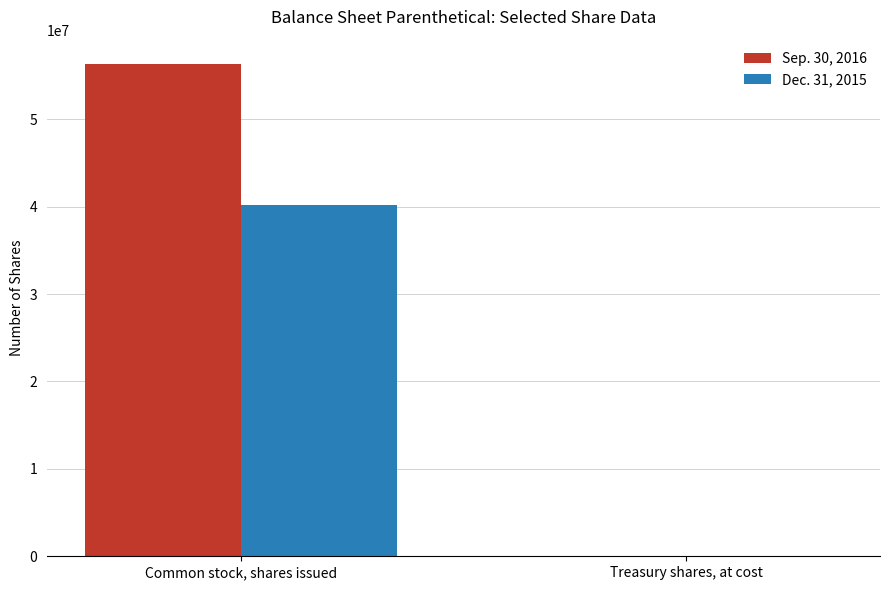

Read the Dec. 31, 2015 value at Common stock, shares issued.

40174776